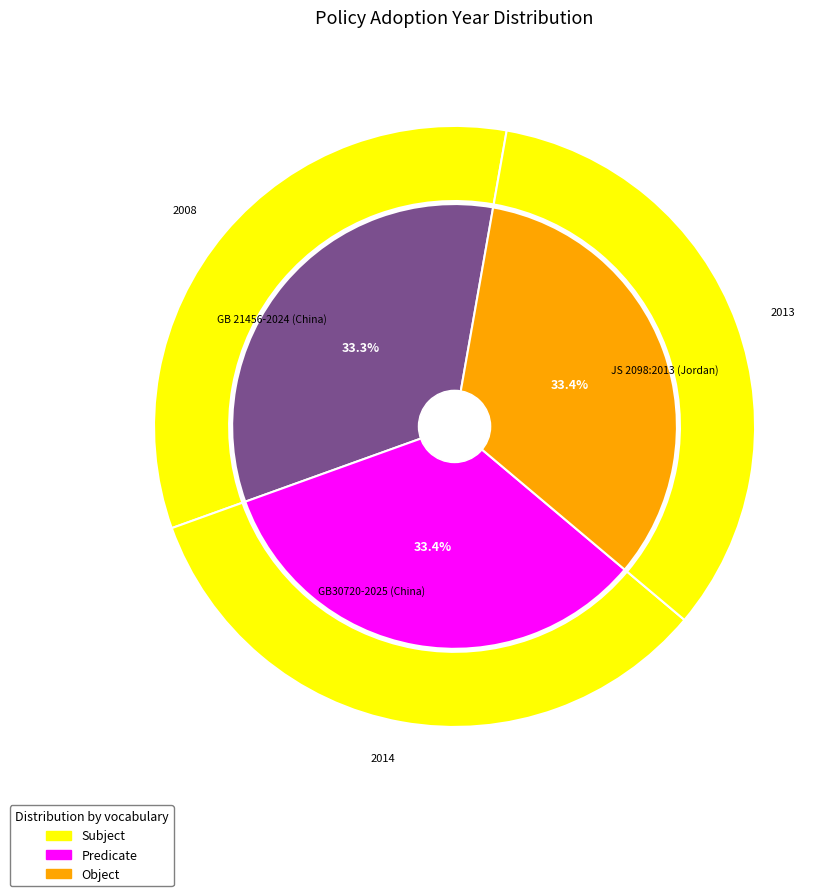

How many segments does this pie chart have?

3